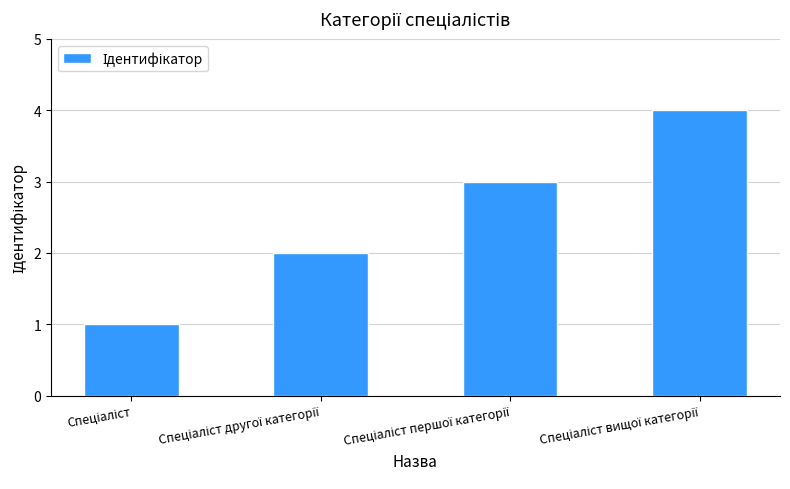

What is the greatest value displayed?

4